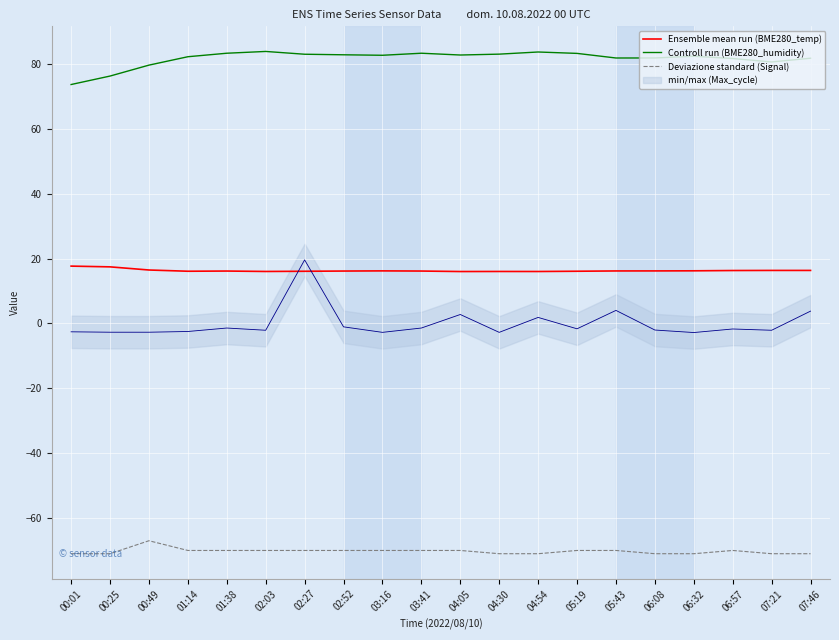

Reading right to left, list all the values displayed in this chart.

Ensemble mean run (BME280_temp): 16.4	16.4	16.3	16.2	16.2	16.2	16.1	16.0	16.0	16.0	16.2	16.2	16.2	16.1	16.0	16.2	16.1	16.5	17.5	17.7
Controll run (BME280_humidity): 81.8	80.7	81.7	82.4	81.9	81.9	83.3	83.7	83.1	82.8	83.3	82.7	82.9	83.0	83.9	83.3	82.3	79.7	76.3	73.7
Deviazione standard (Signal): -71.0	-71.0	-70.0	-71.0	-71.0	-70.0	-70.0	-71.0	-71.0	-70.0	-70.0	-70.0	-70.0	-70.0	-70.0	-70.0	-70.0	-67.0	-71.0	-71.0